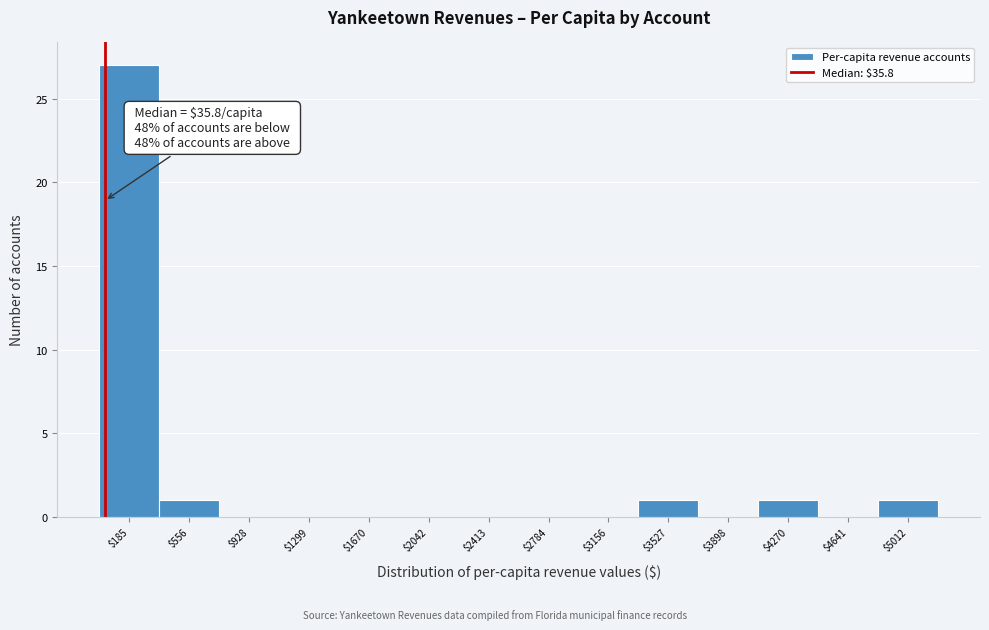

Which range on the x-axis has the tallest bar?

0 to 350